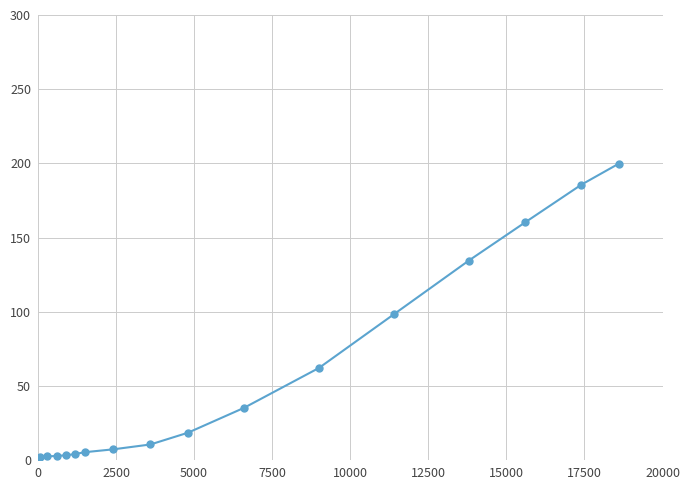

Count the number of data series in this chart.

1